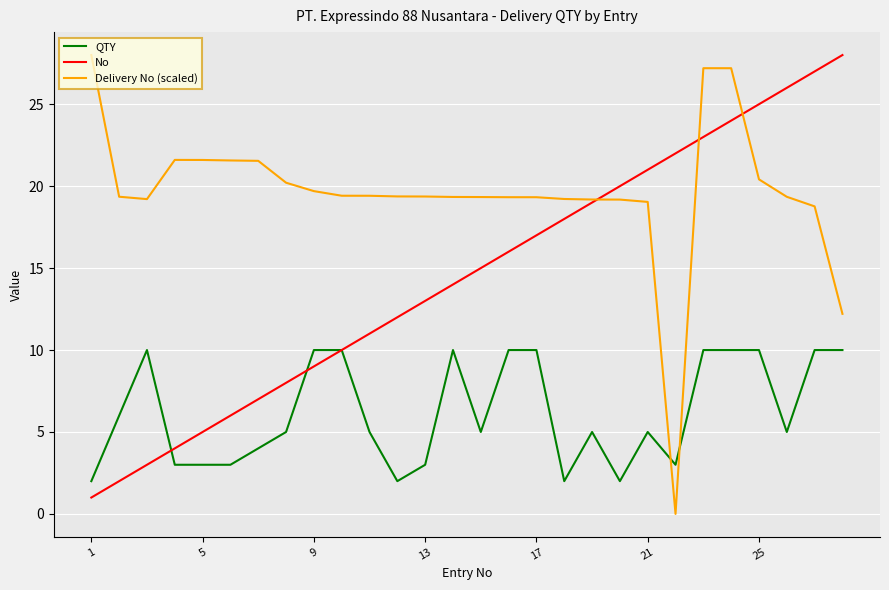

Which series has the largest total across all categories?

Delivery No (scaled)